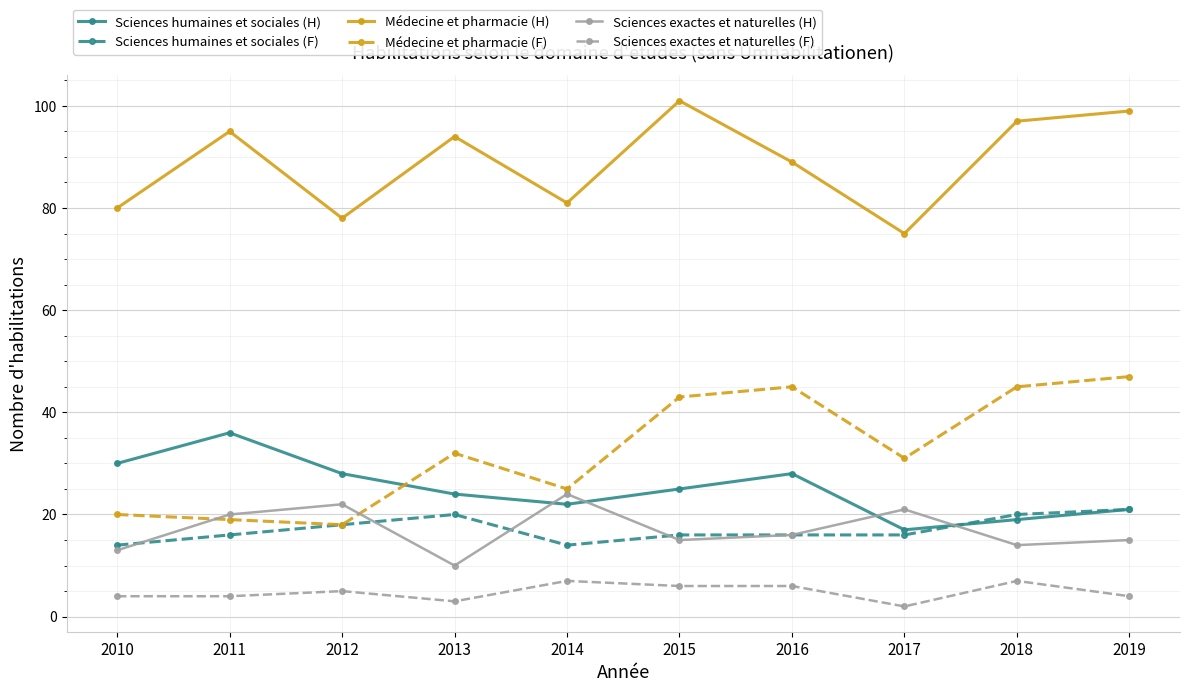

What is the minimum value for Sciences exactes et naturelles (H)?

10